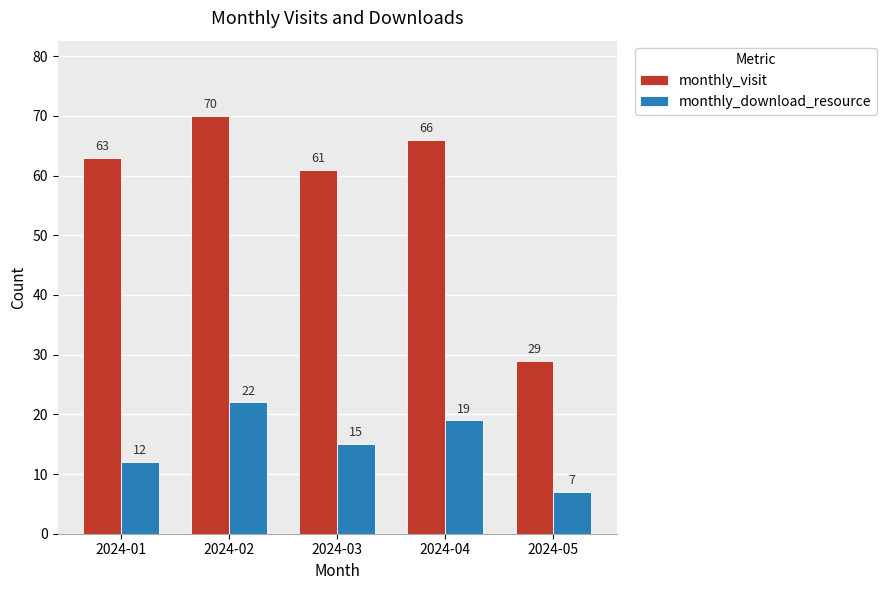

Reading left to right, what are all the values shown in this chart?

monthly_visit: 63	70	61	66	29
monthly_download_resource: 12	22	15	19	7